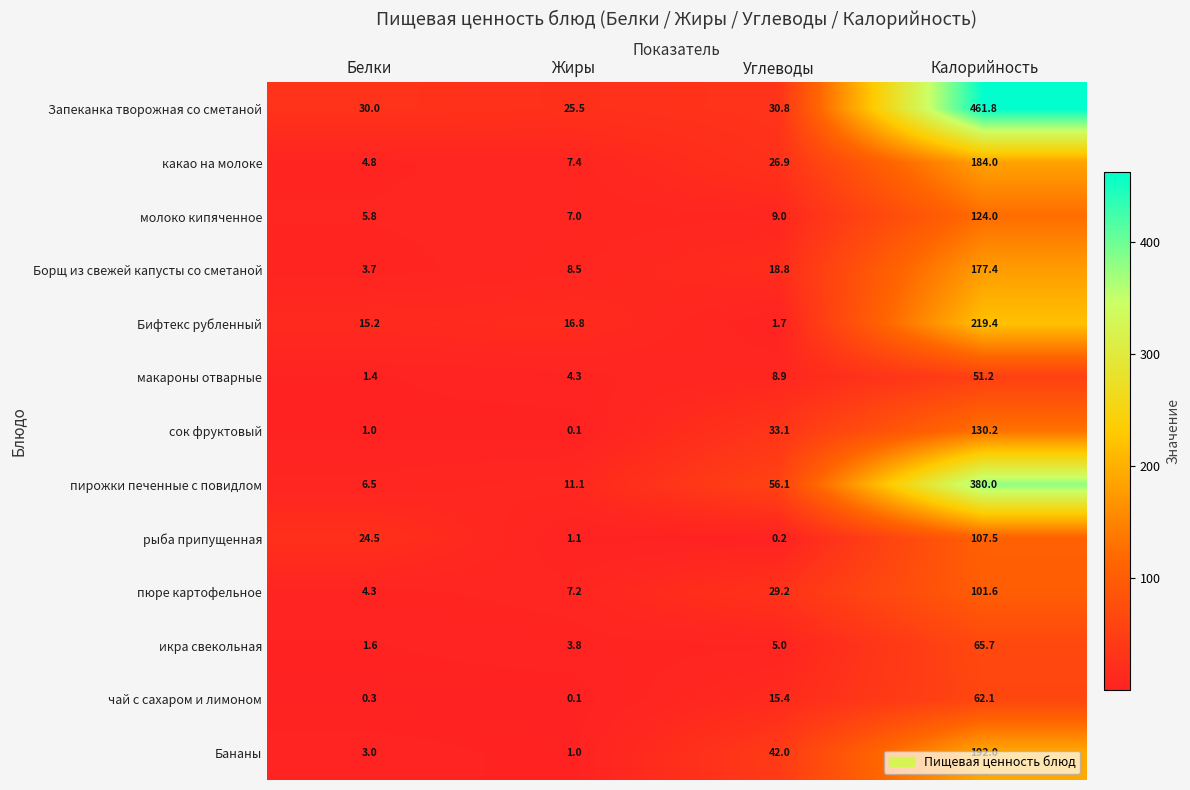

What is the maximum value shown in the chart?

461.8